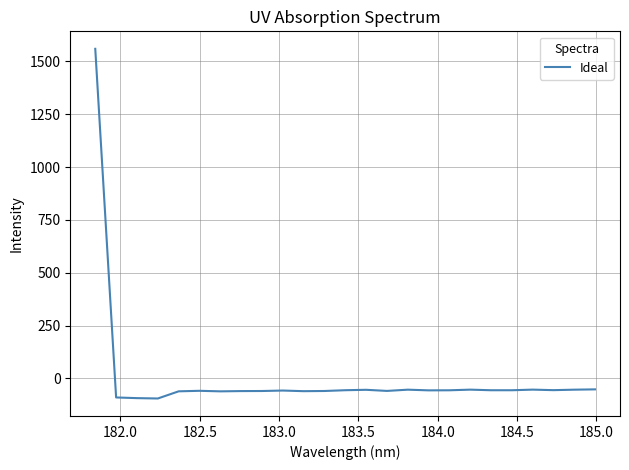

What is the maximum value shown in the chart?

1559.5